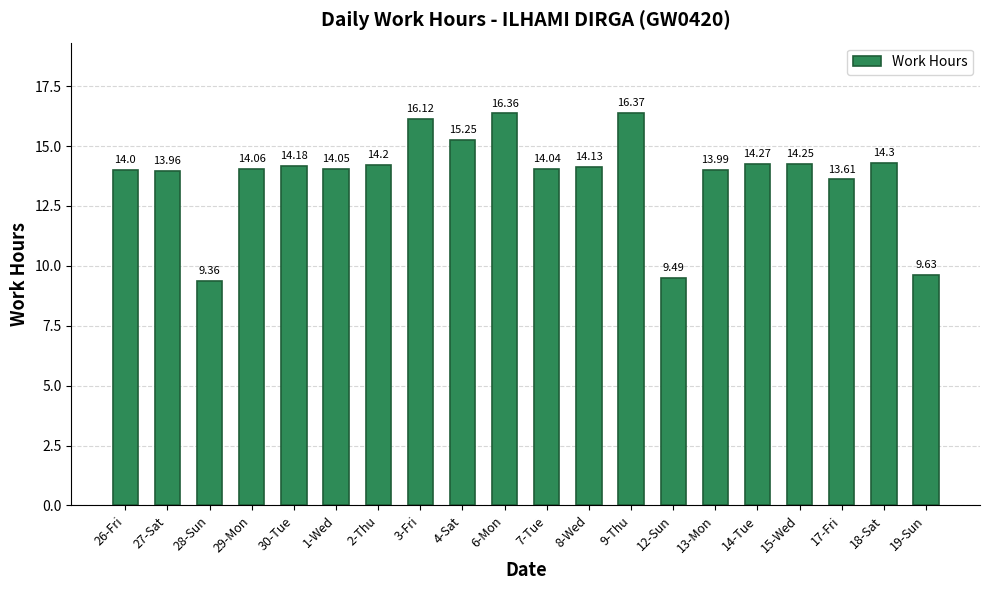

Approximately how many times larger is the value at 18-Sat compared to 27-Sat?

1.0